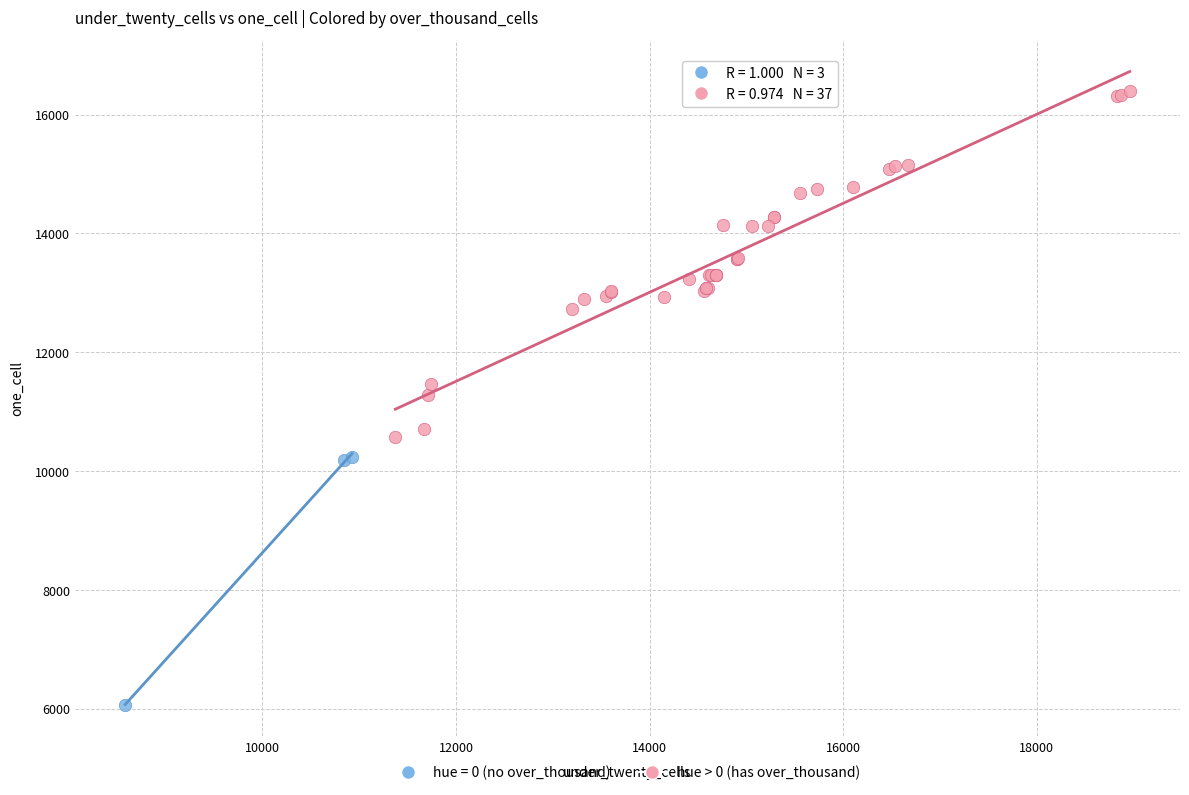

Which series contains the lowest Y value?

hue = 0 (no over_thousand)